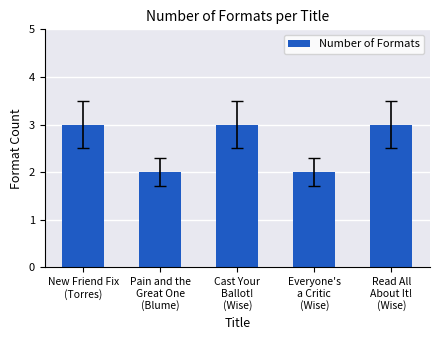

Which has a higher value, Read All
About It!
(Wise) or Everyone's
a Critic
(Wise)?

Read All
About It!
(Wise)